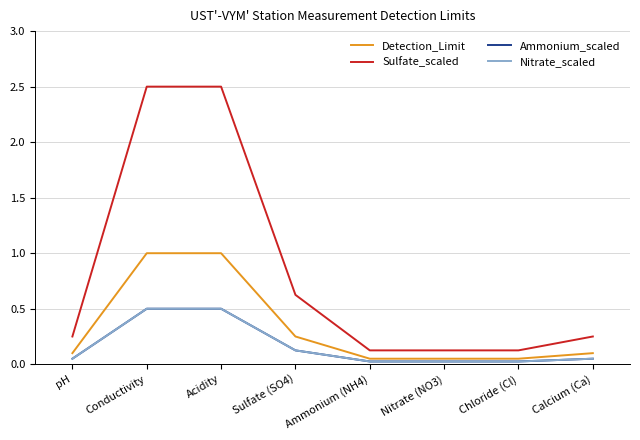

Which series has the largest range (max minus min)?

Sulfate_scaled